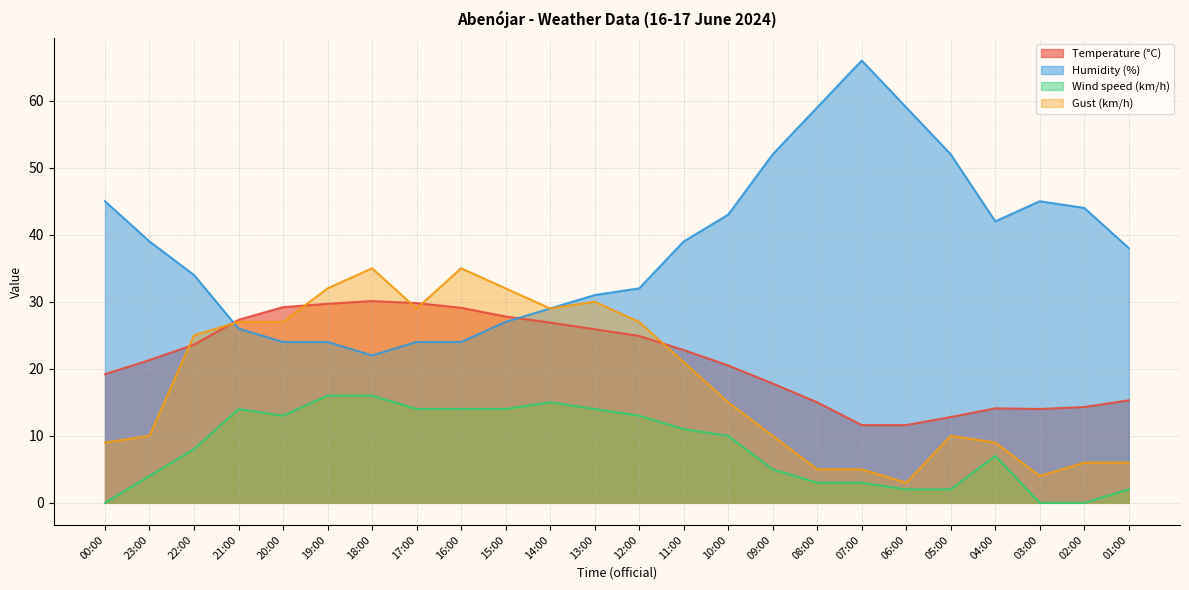

How many data points in Wind speed (km/h) are above 10?

11